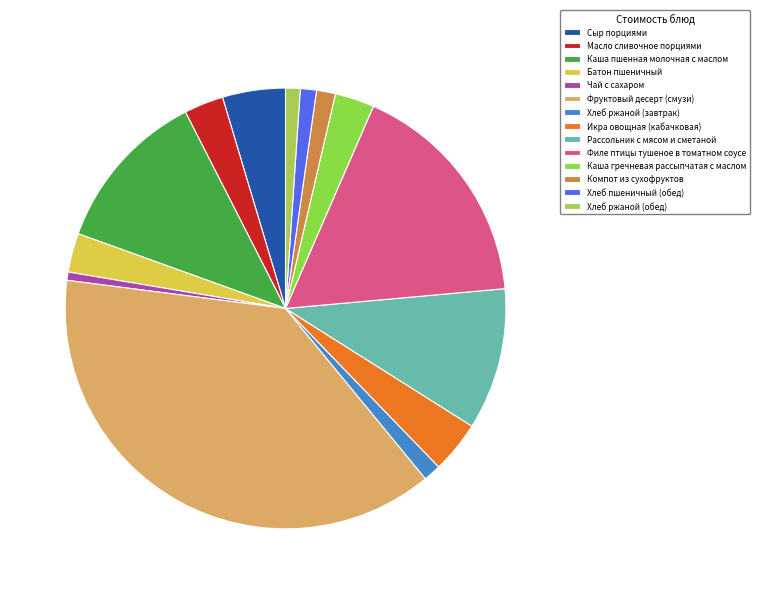

Is the sum of Хлеб пшеничный (обед) and Рассольник с мясом и сметаной greater than half?

No